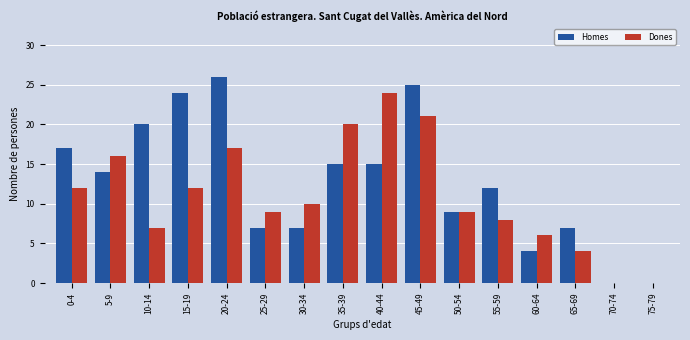

Which label corresponds to the largest value in the chart?

20-24